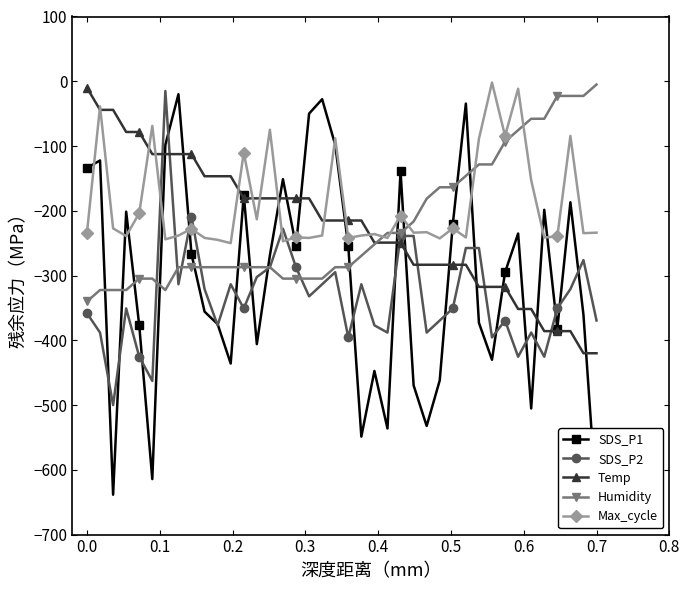

What is the lowest value of the Temp series?

-420.0